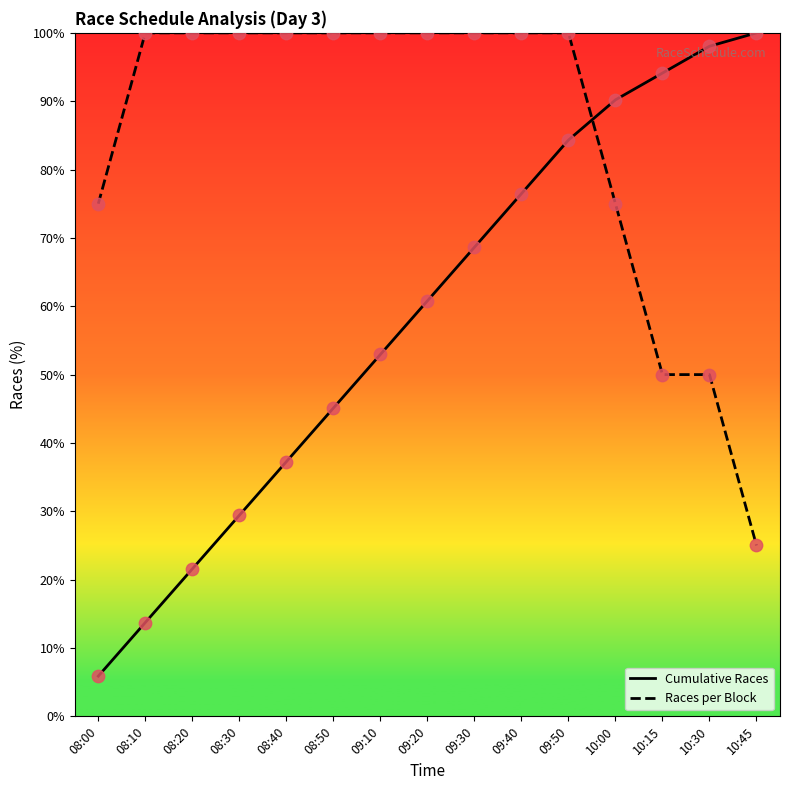

At how many categories does at least one series exceed 7?

15